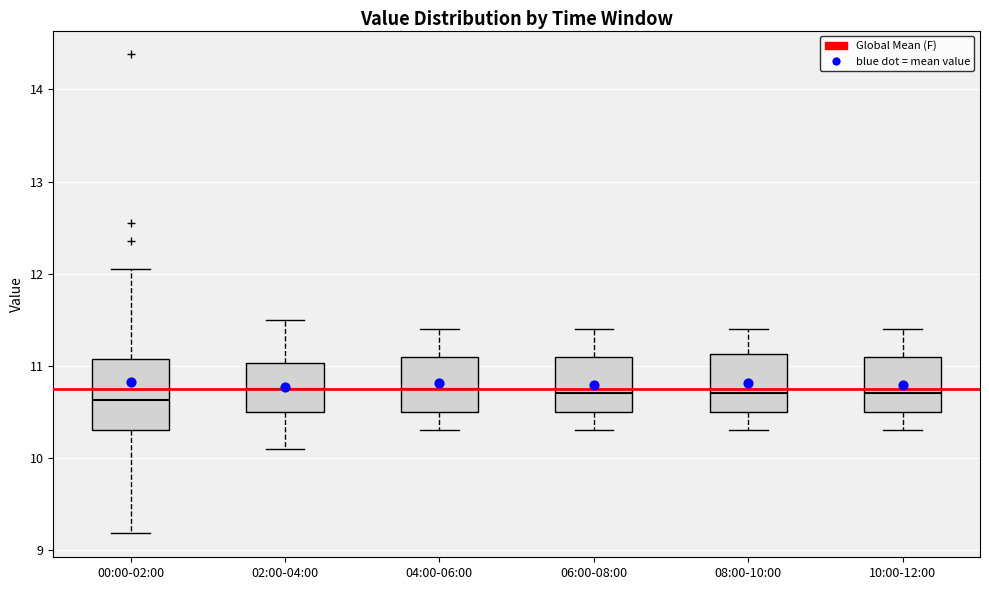

Which box is the tallest, from its lower edge to its upper edge?

00:00-02:00